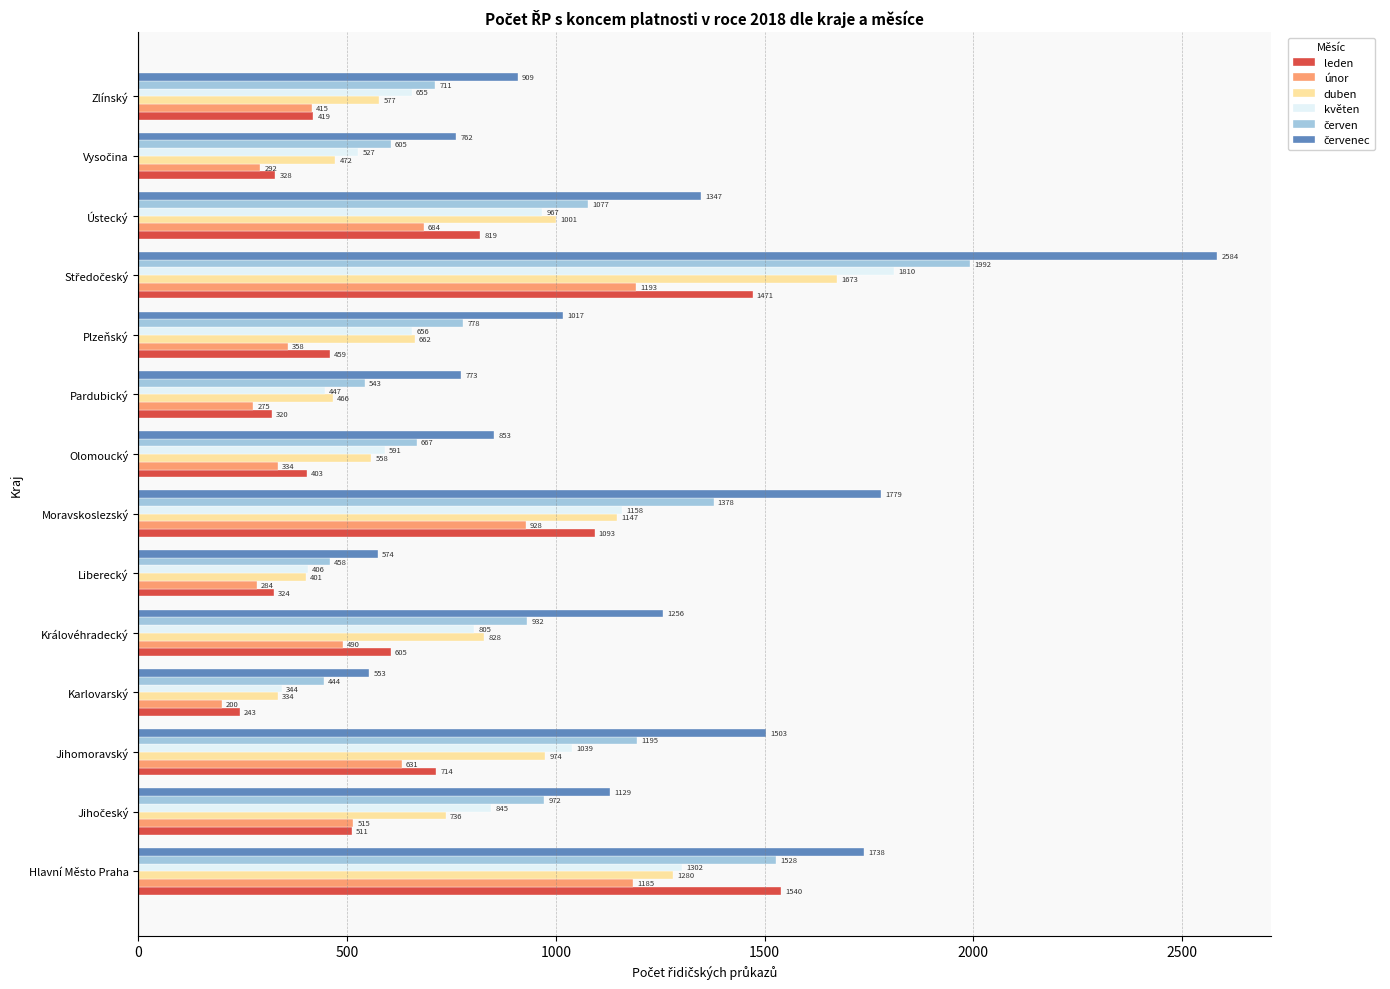

What is the difference between the highest and lowest values at Zlínský?

494